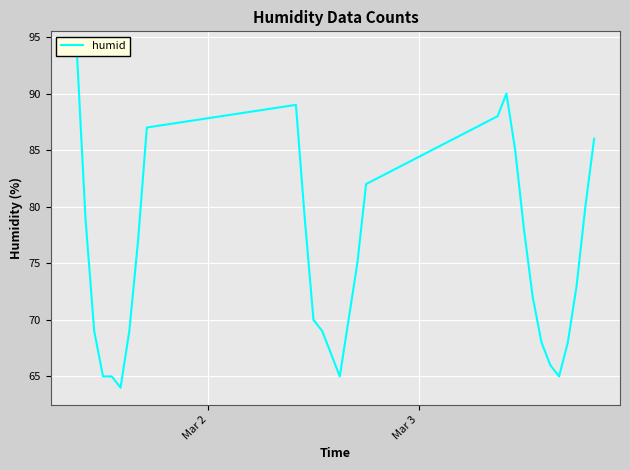

The value at 26 is 92. True or false?

False